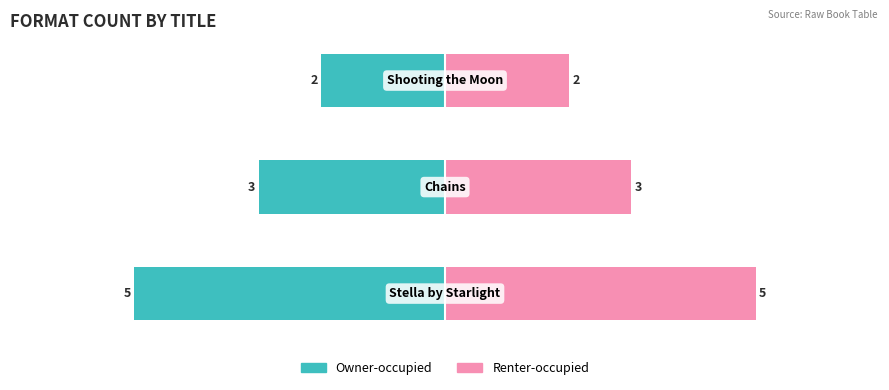

Which series has the largest total across all categories?

Renter-occupied